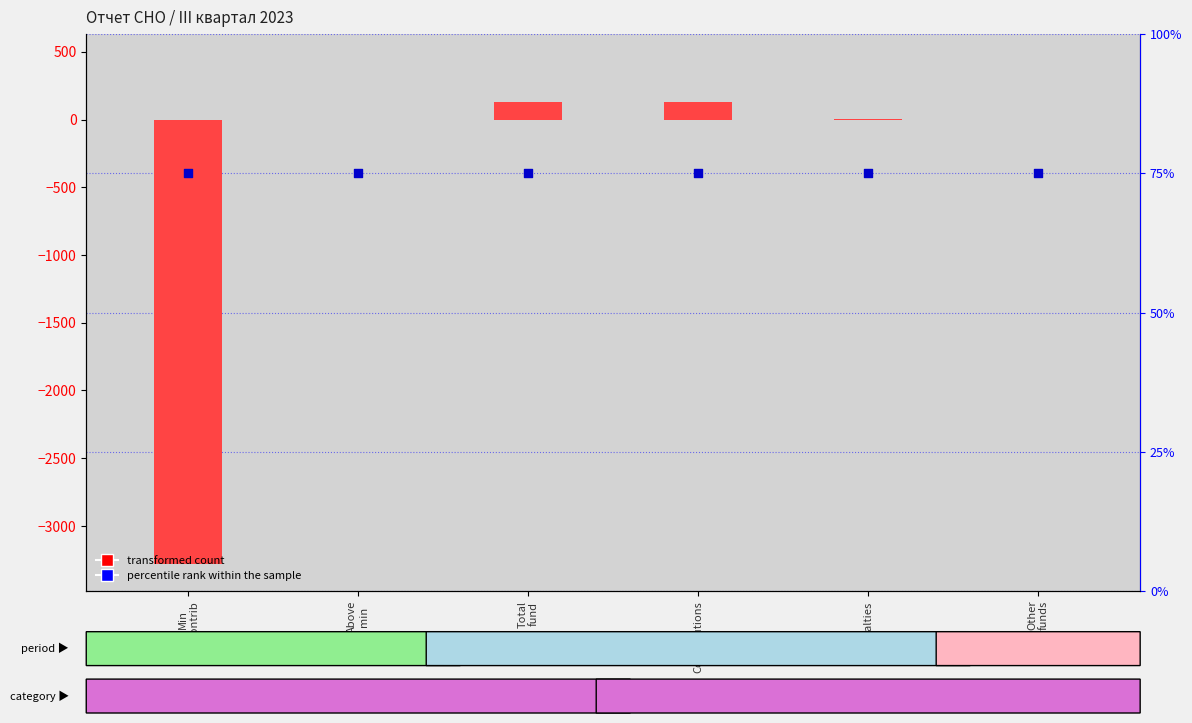

Which series reaches the maximum Y coordinate?

transformed count